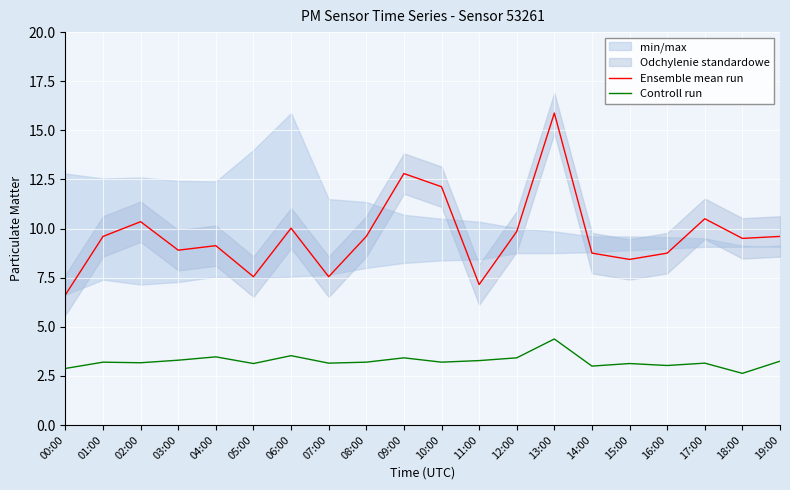

The Ensemble mean run series shows 10.5 at 17:00. True or false?

True